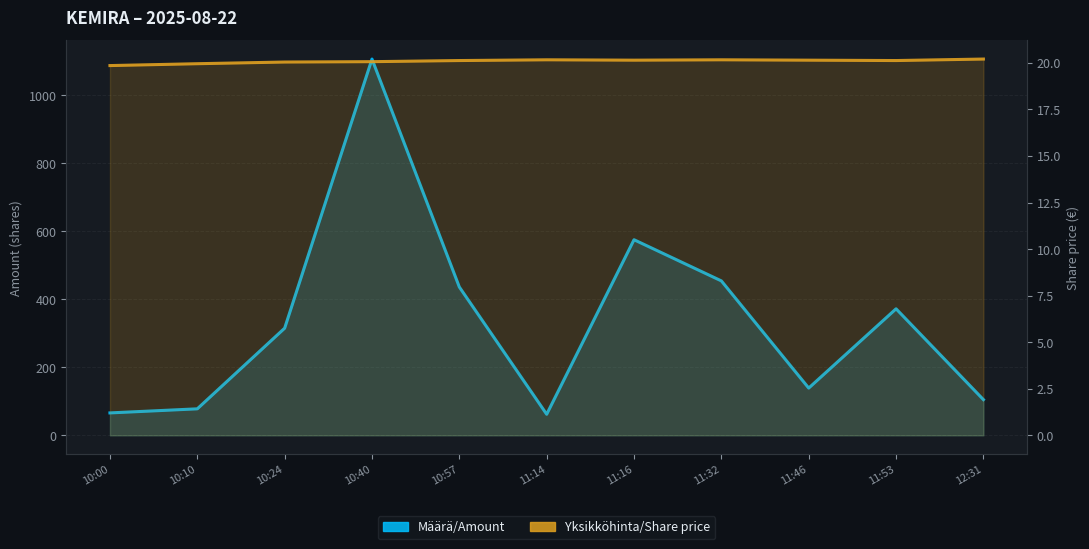

At which label is Yksikköhinta/Share price closest to 20?

10:24